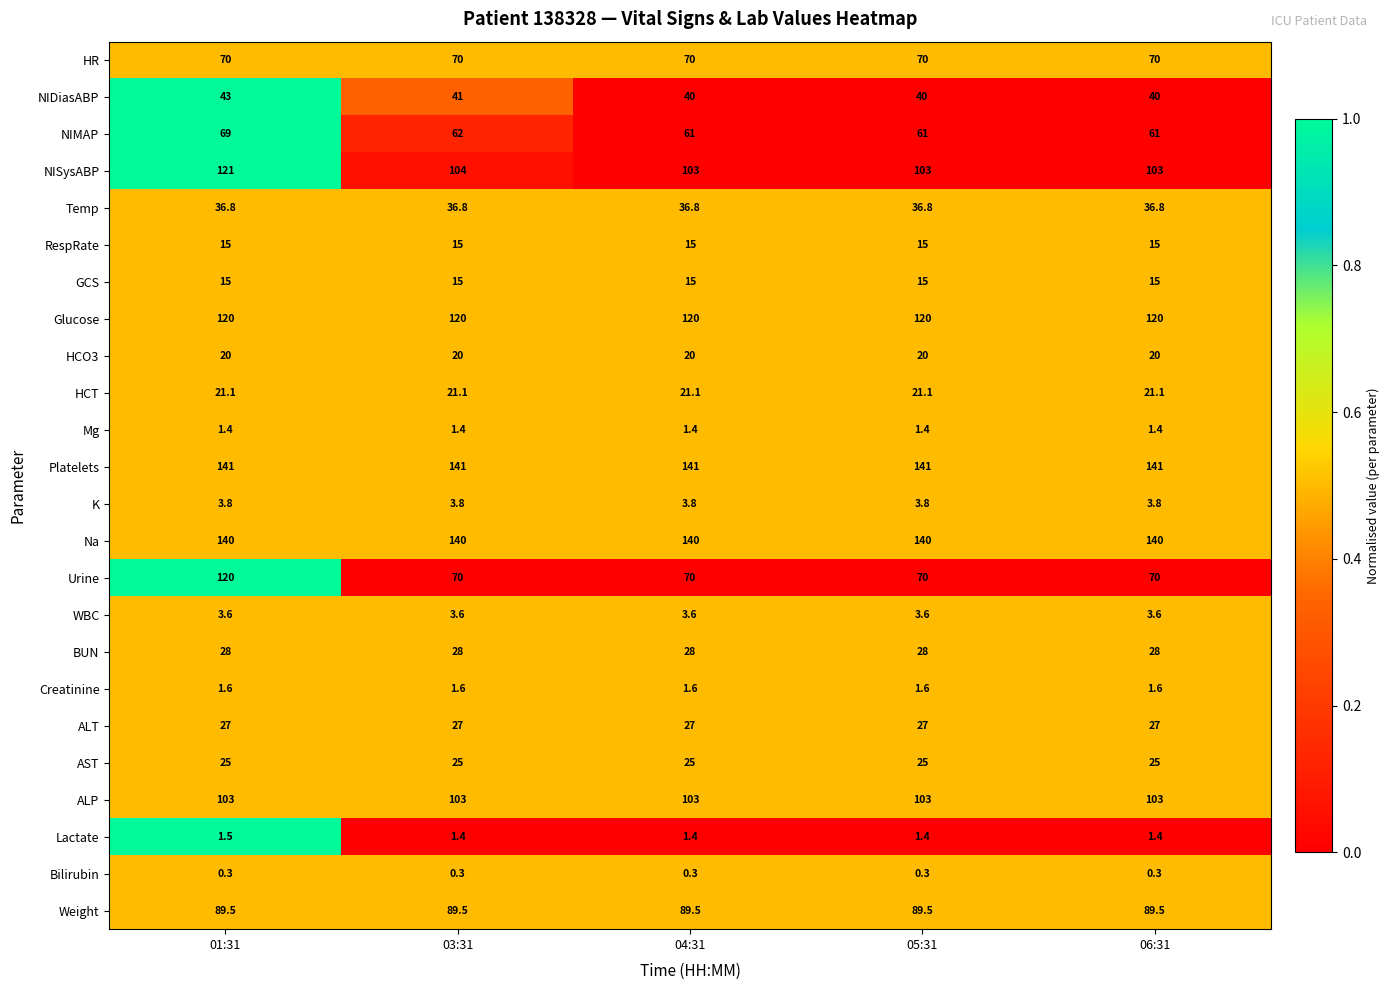

What is the sum of the Glucose values at 05:31 and 01:31?

240.0